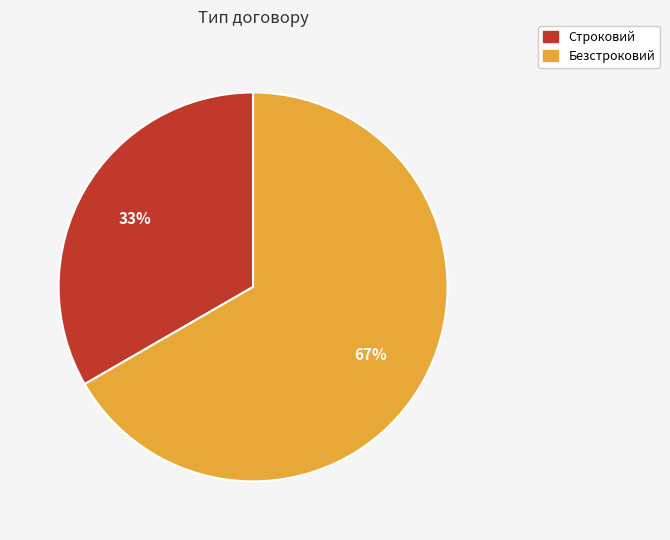

To the nearest percent, what is the average slice percentage?

50%